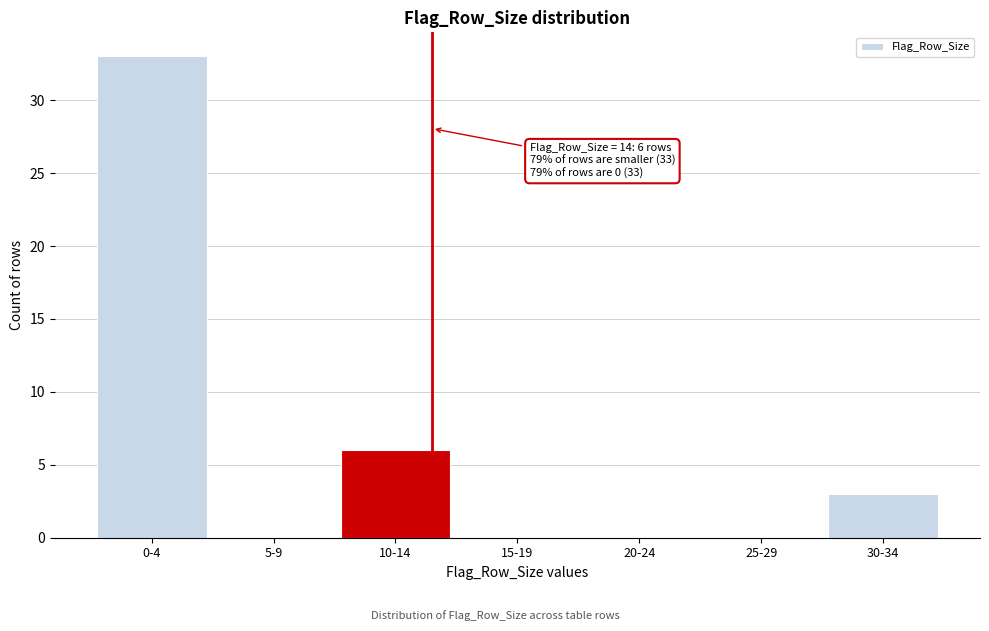

Reading left to right, transcribe all the data shown in this chart.

0-4=33	5-9=0	10-14=6	15-19=0	20-24=0	25-29=0	30-34=3